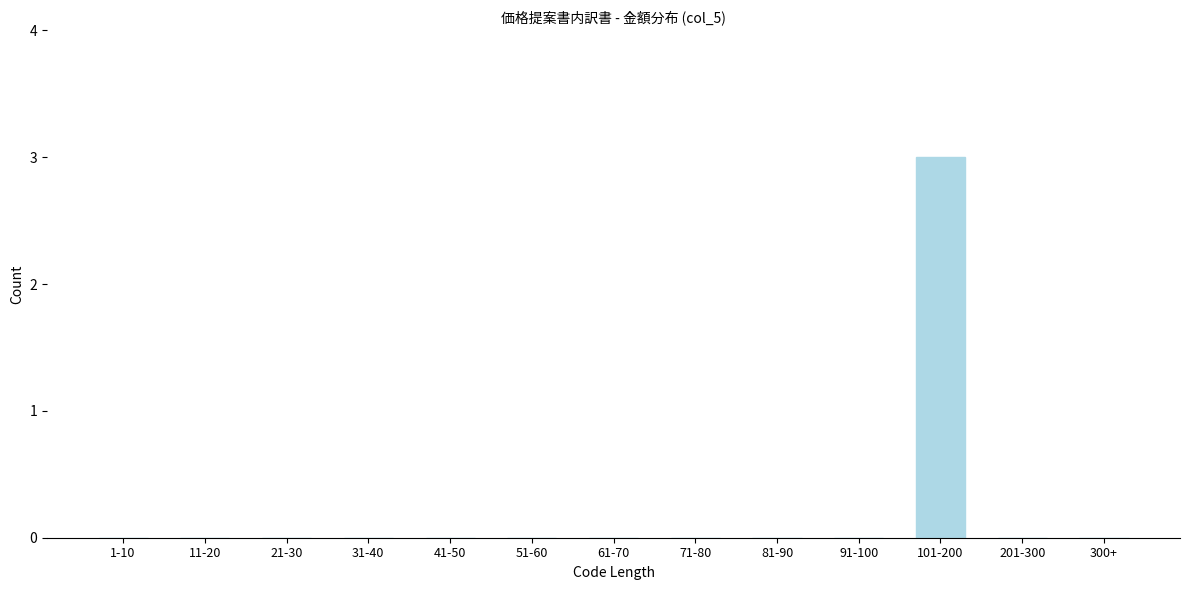

Reading left to right, list all the values displayed in this chart.

1-10=0	11-20=0	21-30=0	31-40=0	41-50=0	51-60=0	61-70=0	71-80=0	81-90=0	91-100=0	101-200=3	201-300=0	300+=0